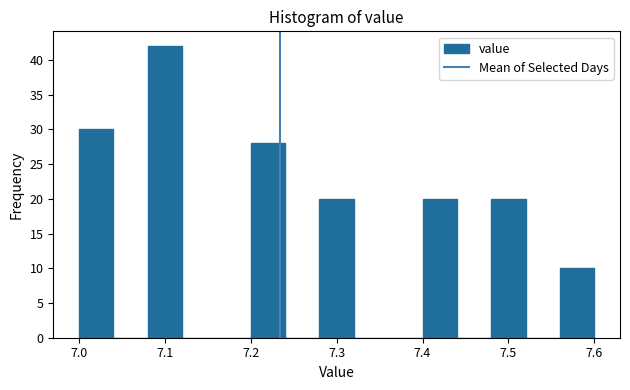

What is the height of the bar covering 7.40 to 7.44 on the x-axis? The values are not printed on the chart, so give them approximately, as read against the axis.

20